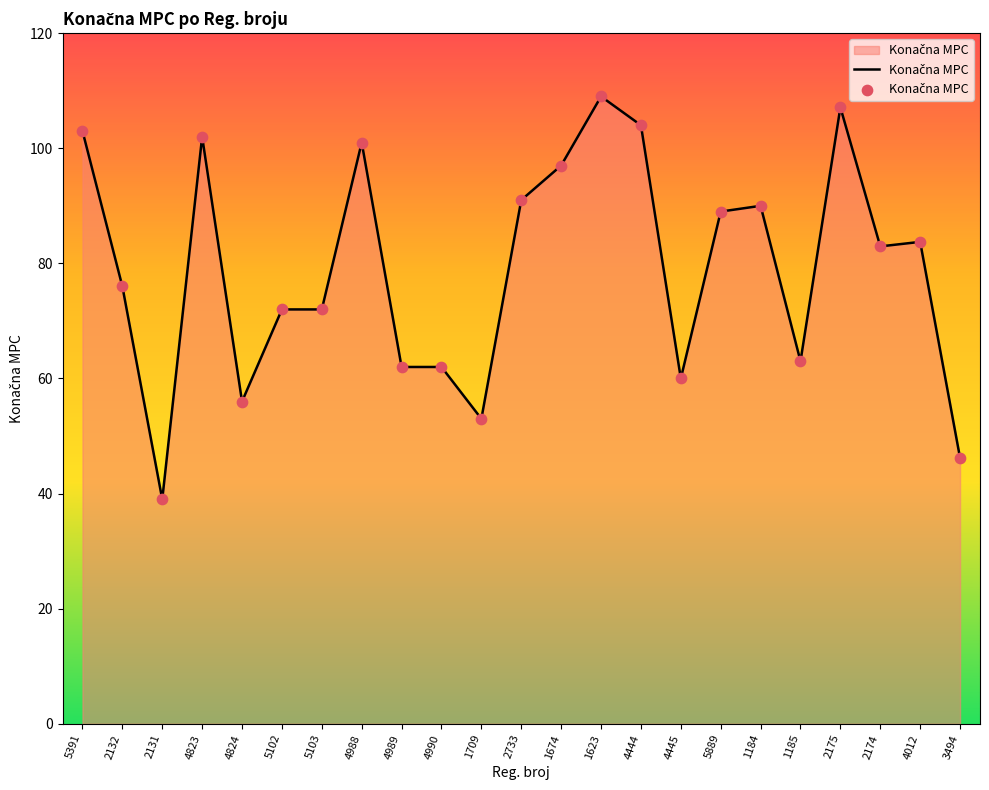

Which has a higher value, 4012 or 4988?

4988